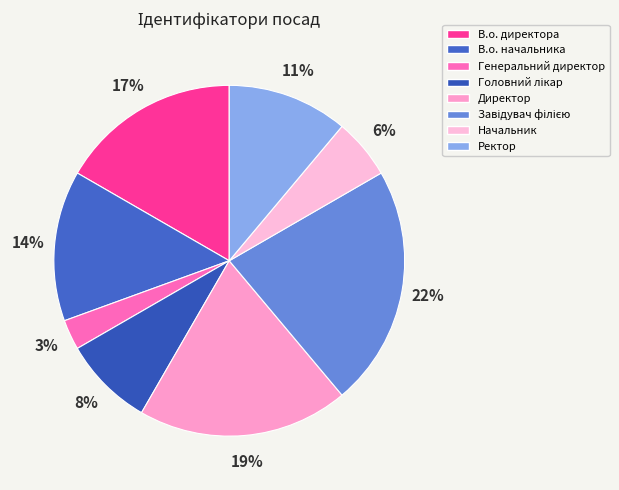

Is В.о. директора the majority of the pie?

No